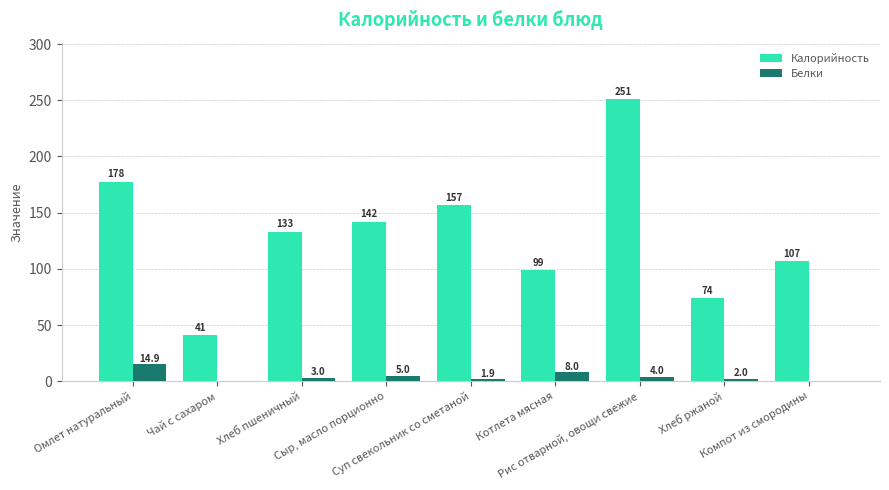

Reading left to right, extract all data points from this chart.

Калорийность: 177.5	41.0	133.0	142.0	157.0	99.0	251.0	74.0	107.0
Белки: 14.9	0.0	3.0	5.0	1.9	8.0	4.0	2.0	0.0